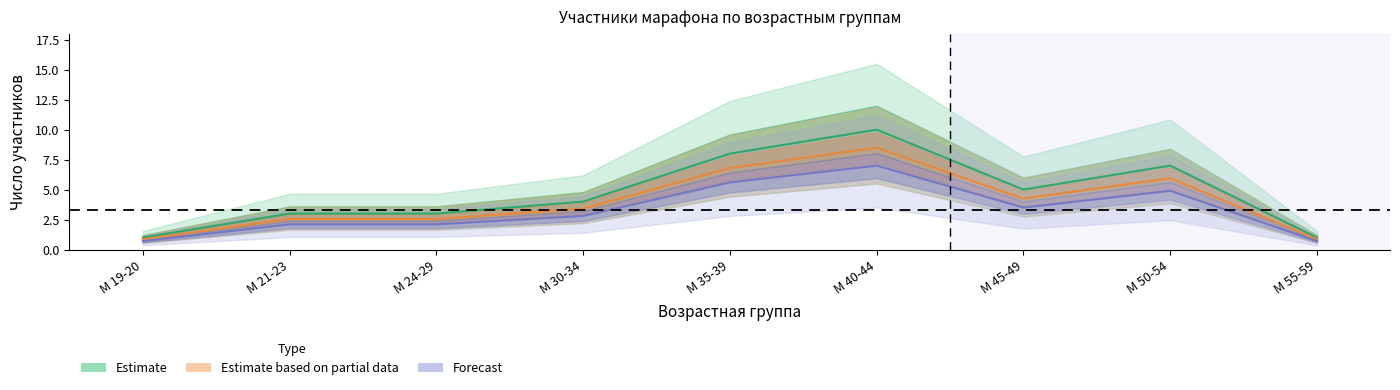

True or false: Estimate and Forecast cross at least once.

False